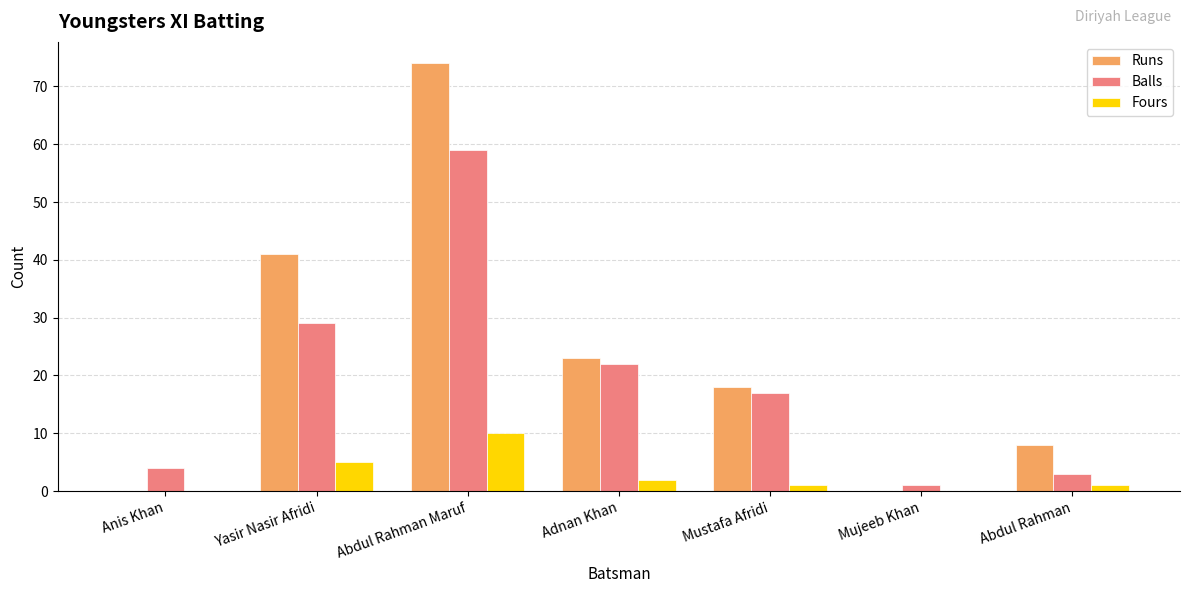

The value of Runs at Yasir Nasir Afridi is 18. True or false?

False